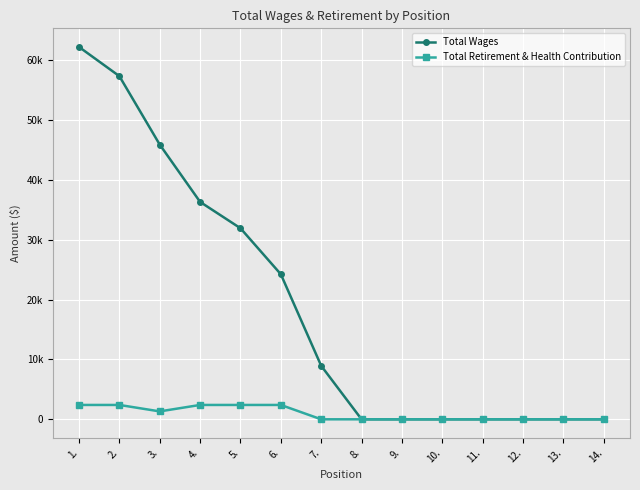

Rank the series at 1. from lowest to highest value.

Total Retirement & Health Contribution, Total Wages